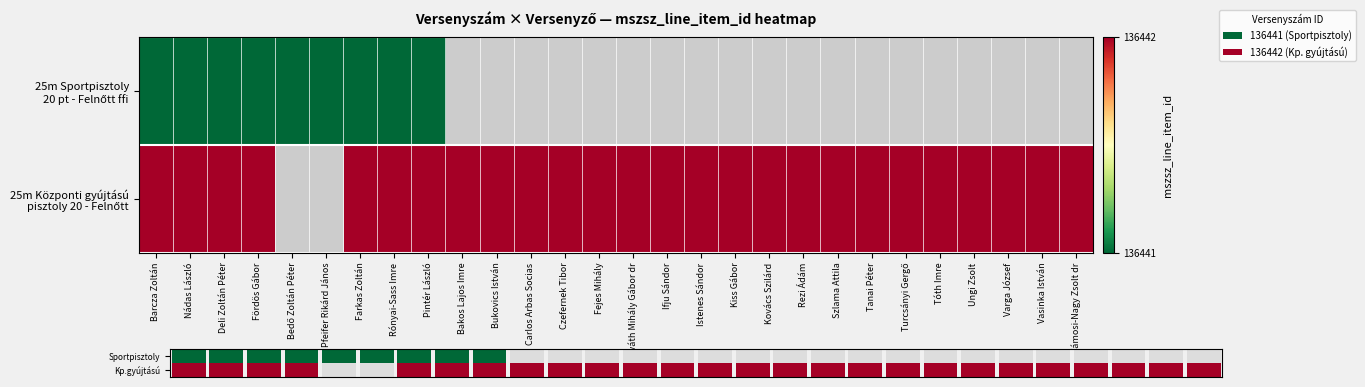

Is the value of 25m Sportpisztoly 20 pt - Felnőtt ffi at Carlos Arbas Socias greater than the value of 25m Központi gyújtású pisztoly 20 - Felnőtt at Bukovics István?

No